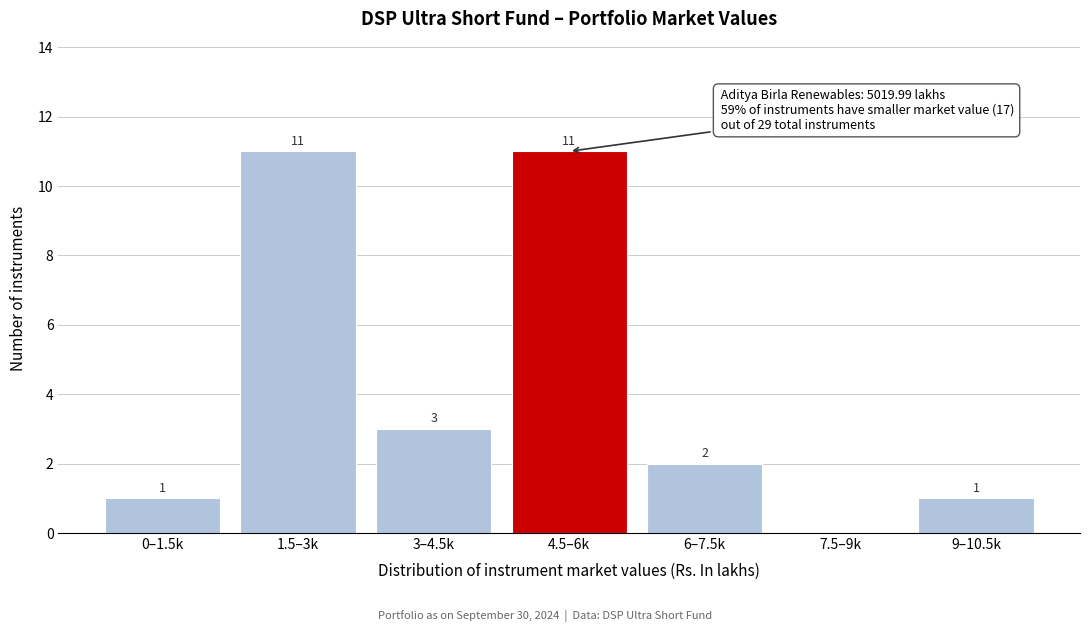

Reading left to right, list all the values displayed in this chart.

0–1.5k=1	1.5–3k=11	3–4.5k=3	4.5–6k=11	6–7.5k=2	7.5–9k=0	9–10.5k=1